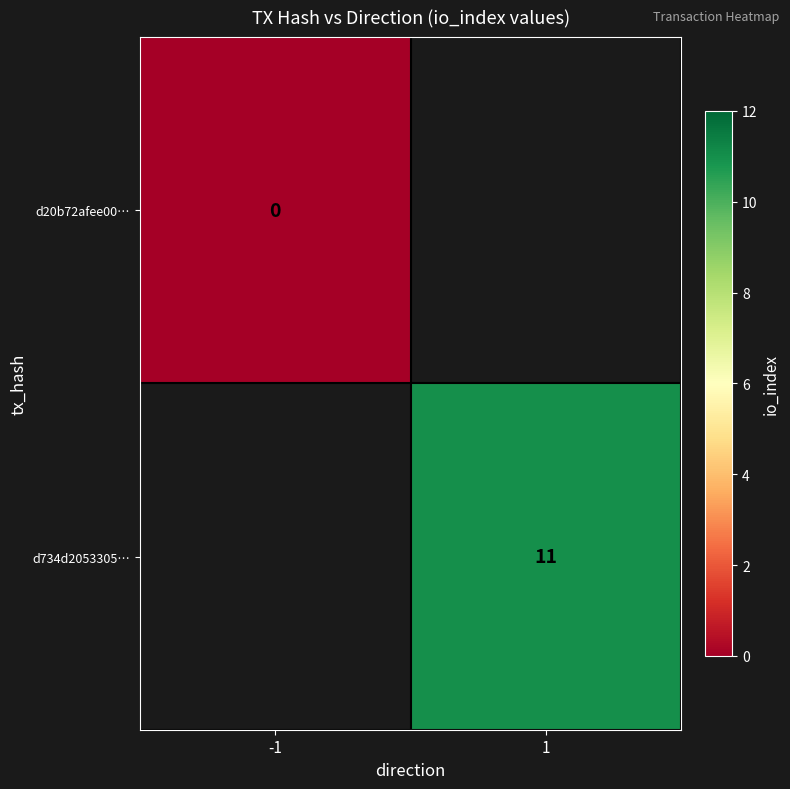

True or false: d734d2053305… has a value of 11 at 1.

True